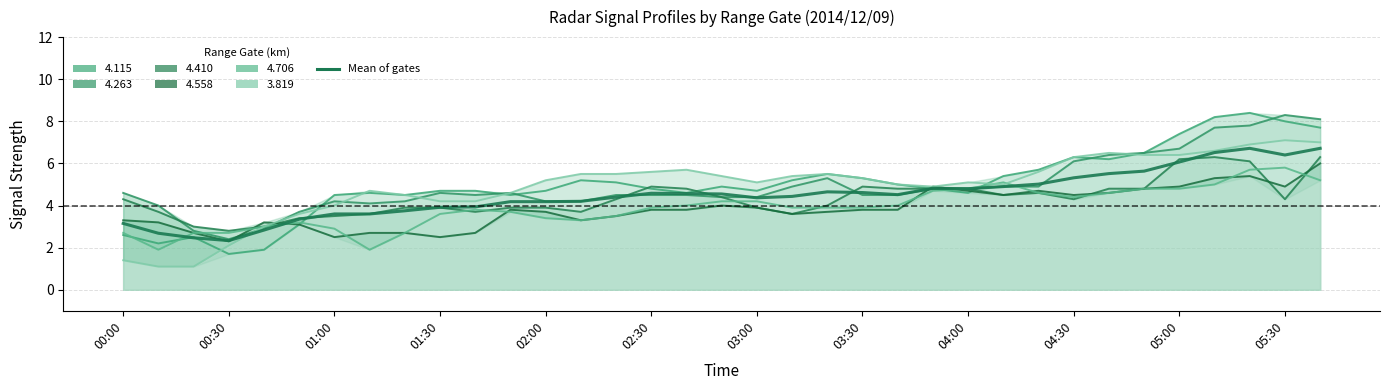

The chart shows a value of 8.8 at 04:30. True or false?

False